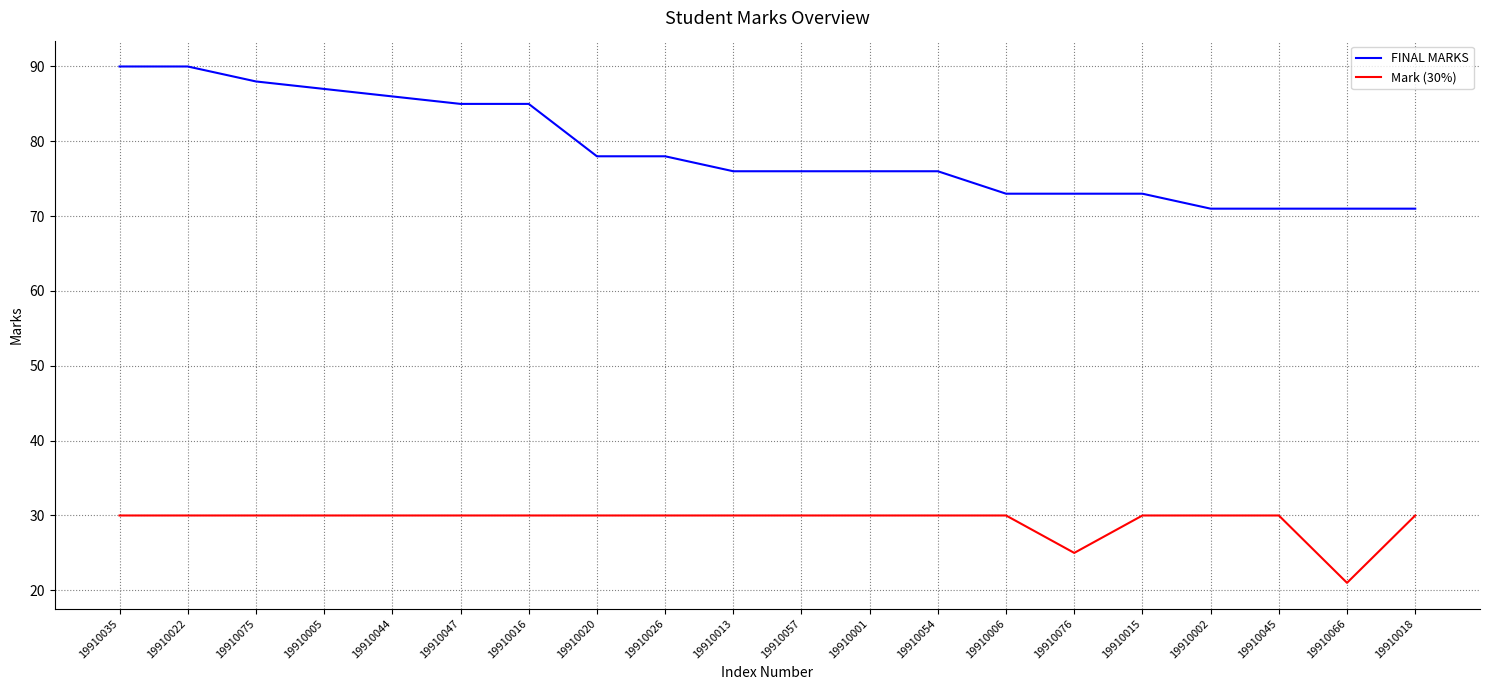

True or false: Mark (30%) and FINAL MARKS intersect in this chart.

False